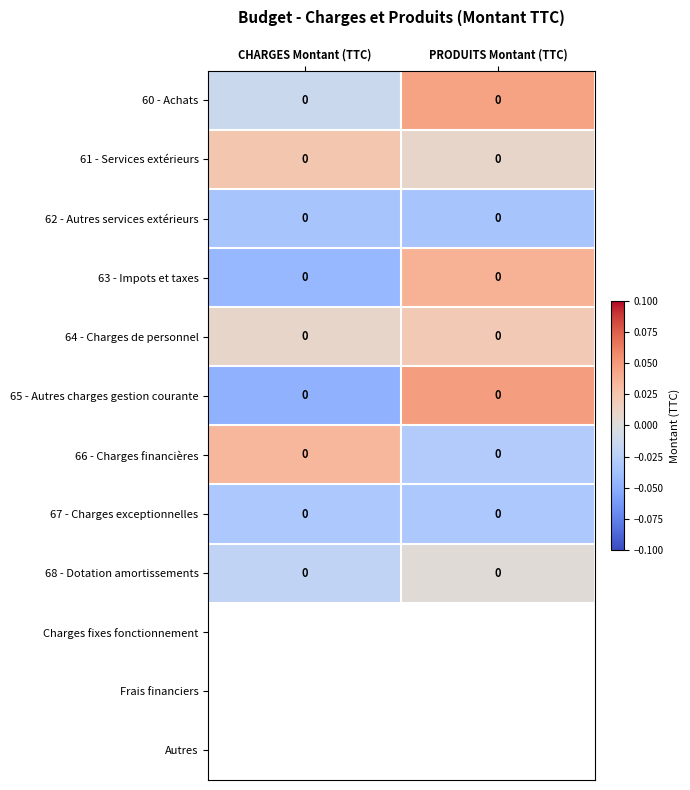

Is it true that 66 - Charges financières equals -0.1 at PRODUITS Montant (TTC)?

False